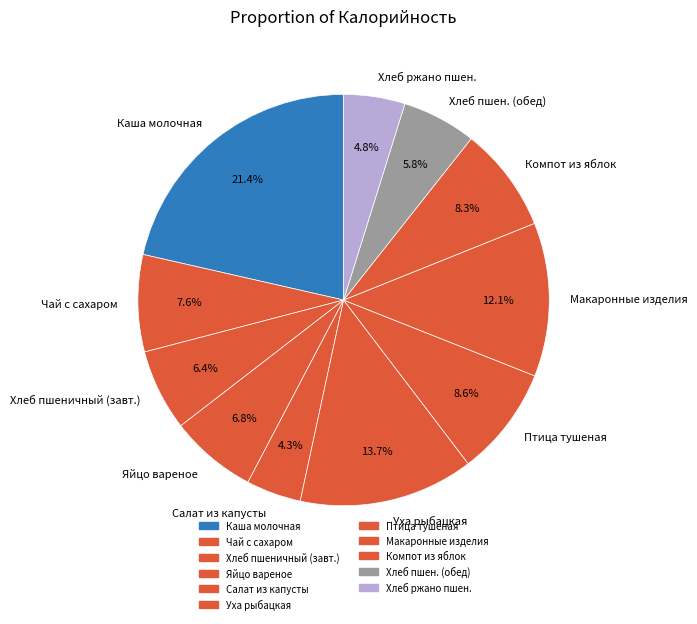

Which has a higher value, Хлеб ржано пшен. or Птица тушеная?

Птица тушеная